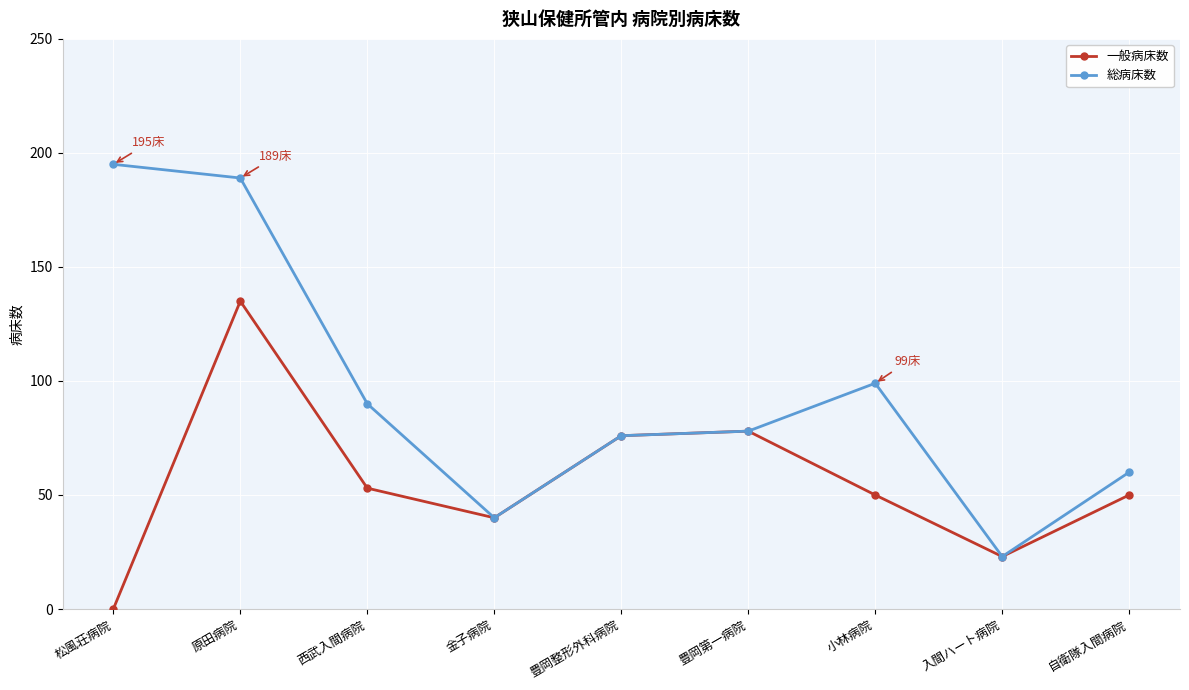

Where does the 総病床数 series first go above 78?

松風荘病院